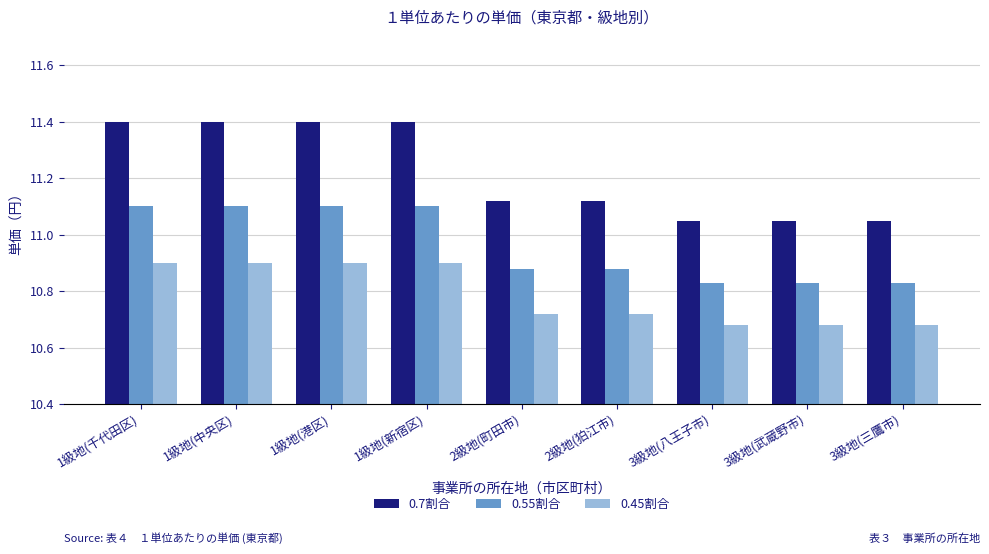

What is the difference between the maximum and minimum values in the 0.55割合 series?

0.3